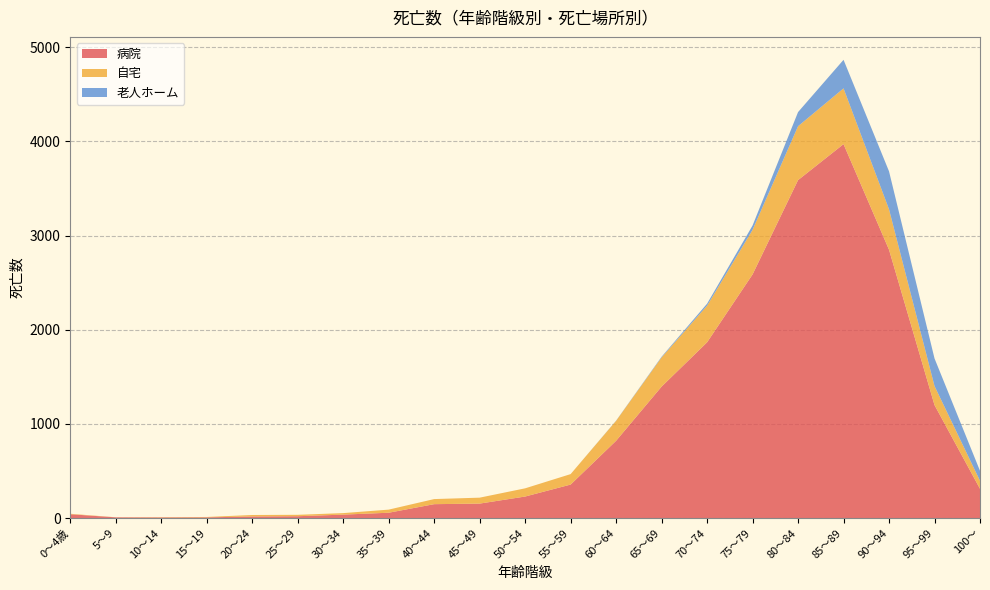

Reading right to left, transcribe all the data shown in this chart.

病院: 100～=312	95～99=1201	90～94=2850	85～89=3971	80～84=3589	75～79=2588	70～74=1867	65～69=1397	60～64=822	55～59=357	50～54=230	45～49=155	40～44=149	35～39=58	30～34=38	25～29=21	20～24=18	15～19=9	10～14=8	5～9=9	0～4歳=42
自宅: 100～=85	95～99=202	90～94=429	85～89=592	80～84=572	75～79=473	70～74=389	65～69=310	60～64=212	55～59=111	50～54=87	45～49=63	40～44=54	35～39=33	30～34=16	25～29=15	20～24=16	15～19=4	10～14=3	5～9=1	0～4歳=5
老人ホーム: 100～=106	95～99=293	90～94=403	85～89=303	80～84=150	75～79=46	70～74=21	65～69=7	60～64=2	55～59=0	50～54=0	45～49=0	40～44=0	35～39=0	30～34=0	25～29=0	20～24=0	15～19=0	10～14=0	5～9=0	0～4歳=0